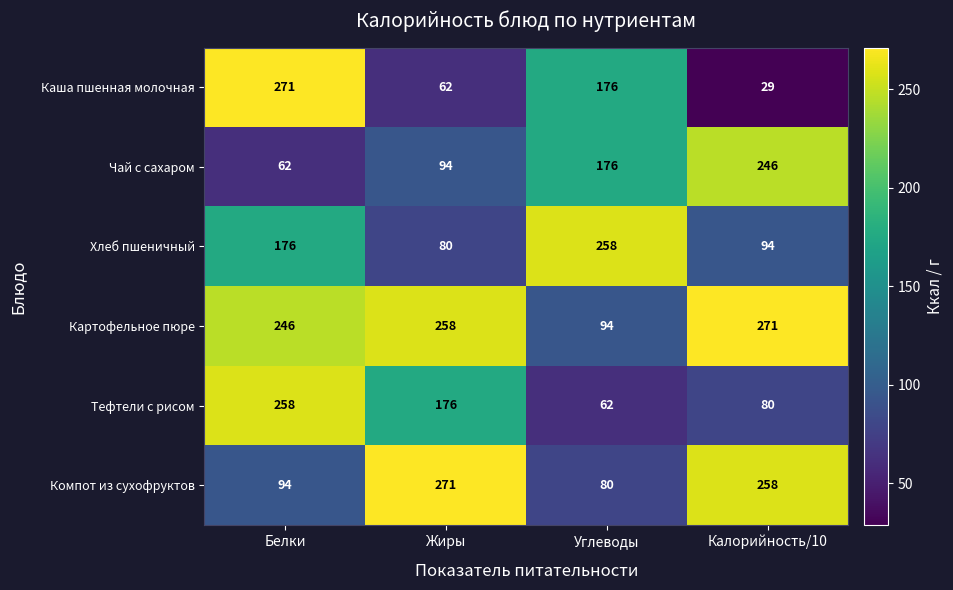

What is the total value across all series at Калорийность/10?

978